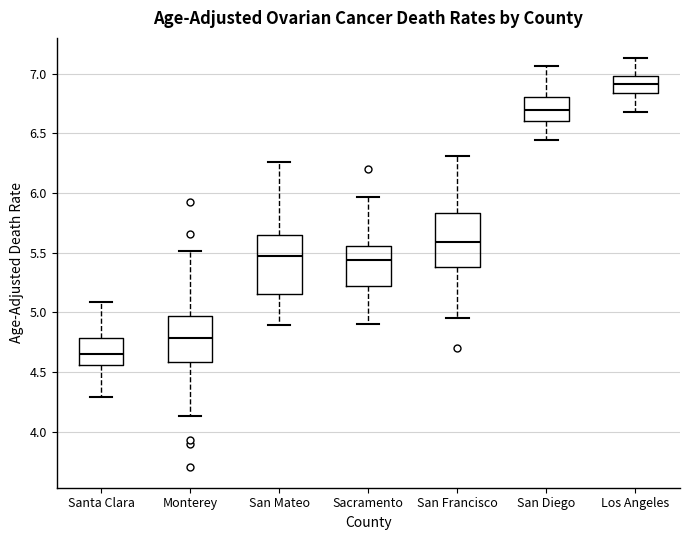

Reading left to right, read every box against the y-axis: the position of its median line, the range the box covers, and the ends of its whiskers. The values are not printed on the chart, so give them approximately, as read against the axis.

Santa Clara: median 4.65, box 4.55 to 4.80, whiskers 4.30 to 5.10
Monterey: median 4.80, box 4.60 to 4.95, whiskers 4.15 to 5.50
San Mateo: median 5.45, box 5.15 to 5.65, whiskers 4.90 to 6.25
Sacramento: median 5.45, box 5.20 to 5.55, whiskers 4.90 to 5.95
San Francisco: median 5.60, box 5.40 to 5.85, whiskers 4.95 to 6.30
San Diego: median 6.70, box 6.60 to 6.80, whiskers 6.45 to 7.05
Los Angeles: median 6.90, box 6.85 to 7.00, whiskers 6.70 to 7.15